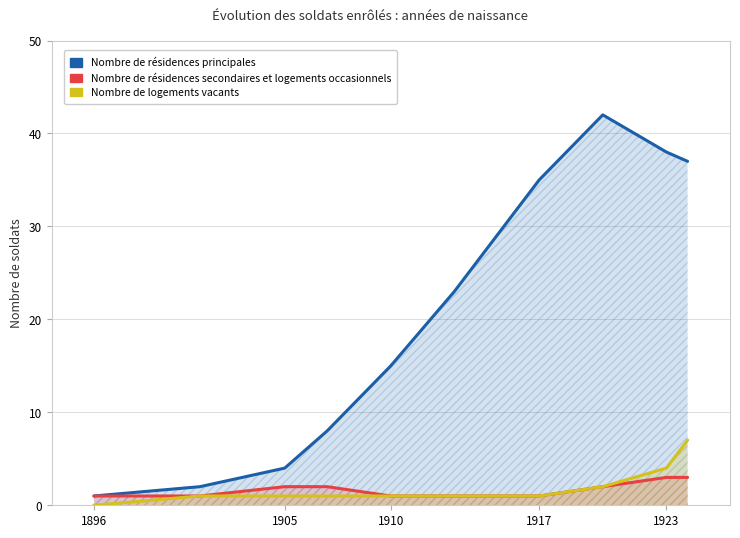

What position from the left is 1896?

1